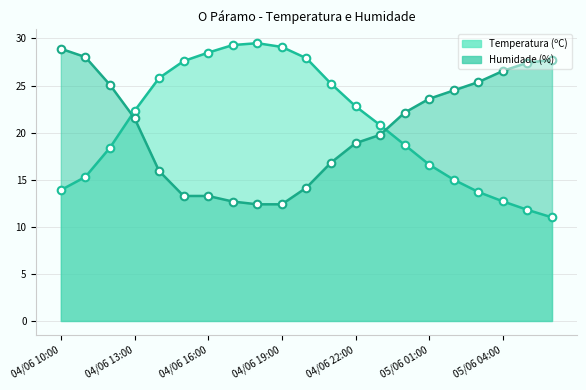

What is the total value across all series at 20?

38.7